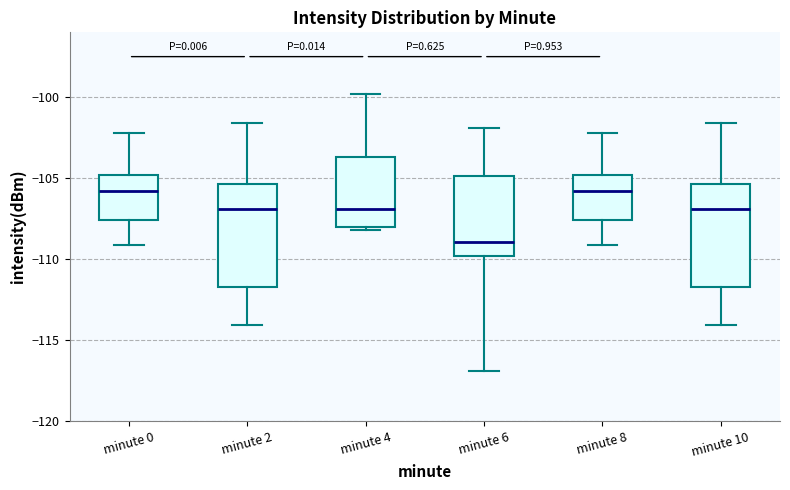

Reading left to right, read every box against the y-axis: the position of its median line, the range the box covers, and the ends of its whiskers. The values are not printed on the chart, so give them approximately, as read against the axis.

minute 0: median -106.0, box -107.5 to -105.0, whiskers -109.0 to -102.0
minute 2: median -107.0, box -111.5 to -105.5, whiskers -114.0 to -101.5
minute 4: median -107.0, box -108.0 to -103.5, whiskers -108.0 (just below the box's lower edge) to -100.0
minute 6: median -109.0, box -110.0 to -105.0, whiskers -117.0 to -102.0
minute 8: median -106.0, box -107.5 to -105.0, whiskers -109.0 to -102.0
minute 10: median -107.0, box -111.5 to -105.5, whiskers -114.0 to -101.5